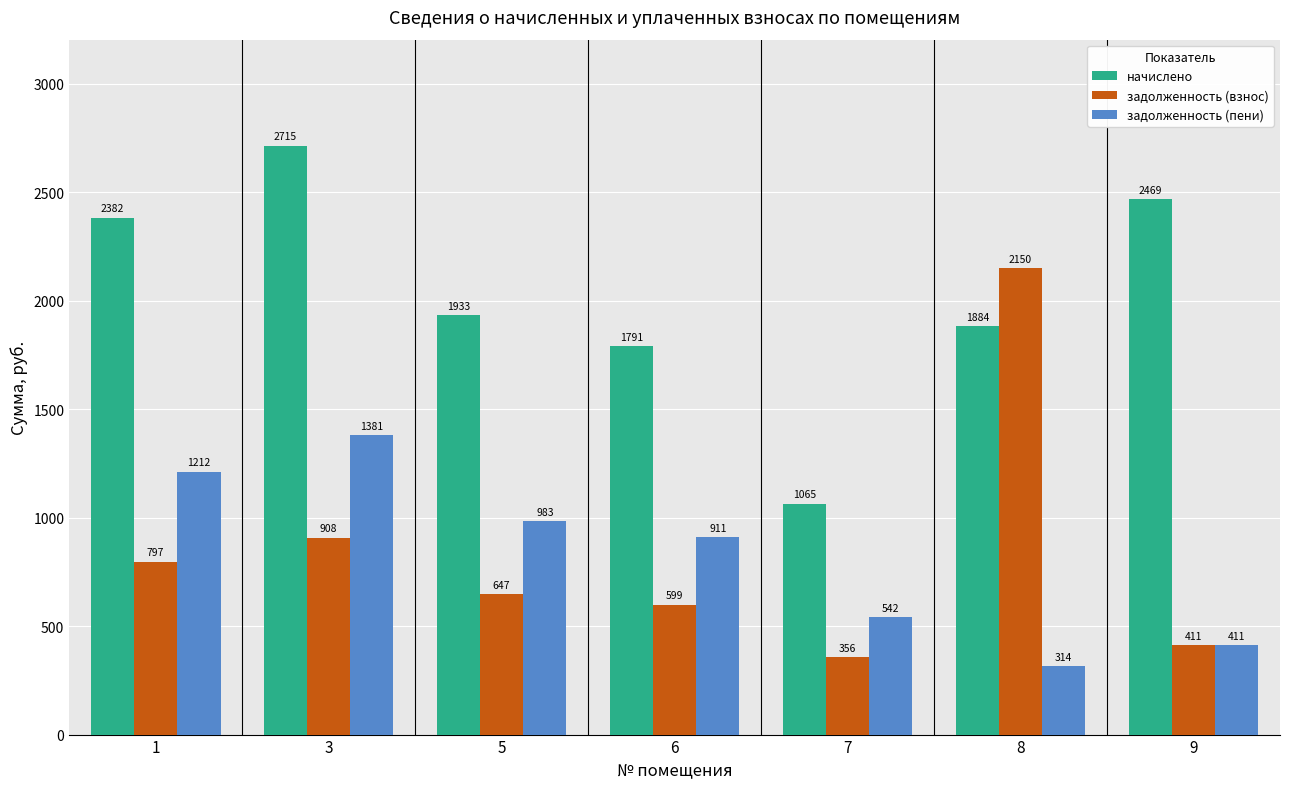

What is the highest value of the задолженность (пени) series?

1380.6